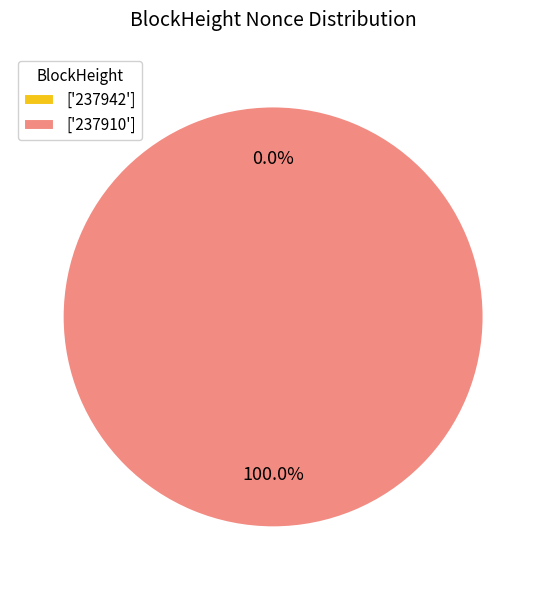

Does 237910 account for over 50% of the chart?

Yes